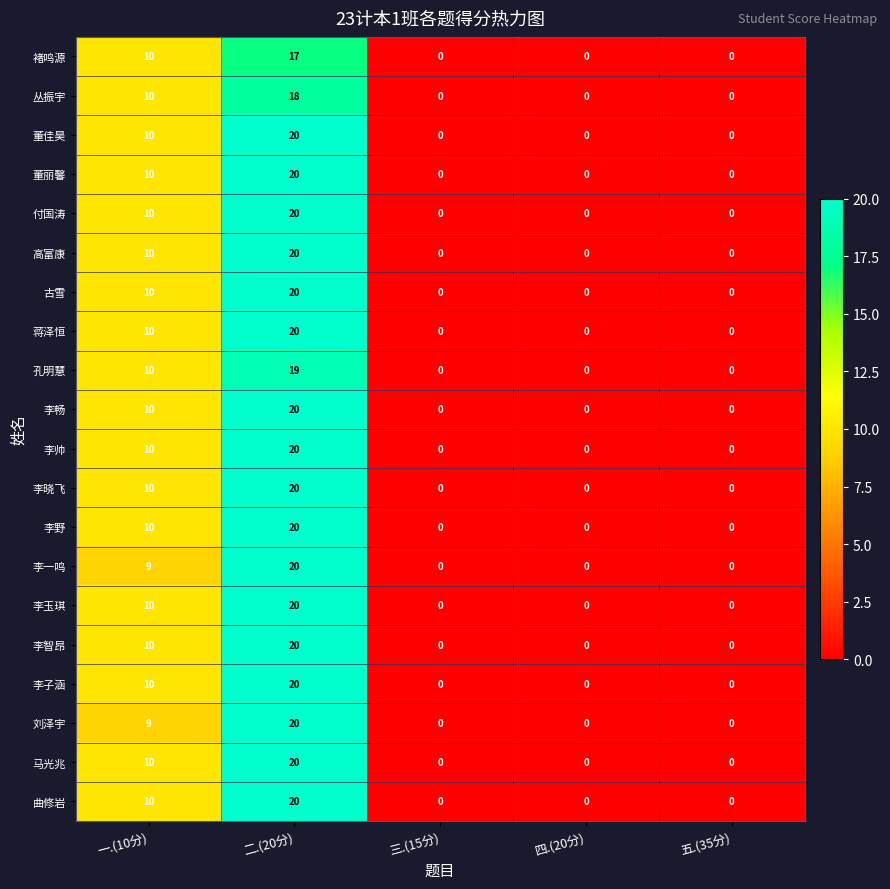

True or false: 褚鸣源 has a value of 10 at 一.(10分).

True